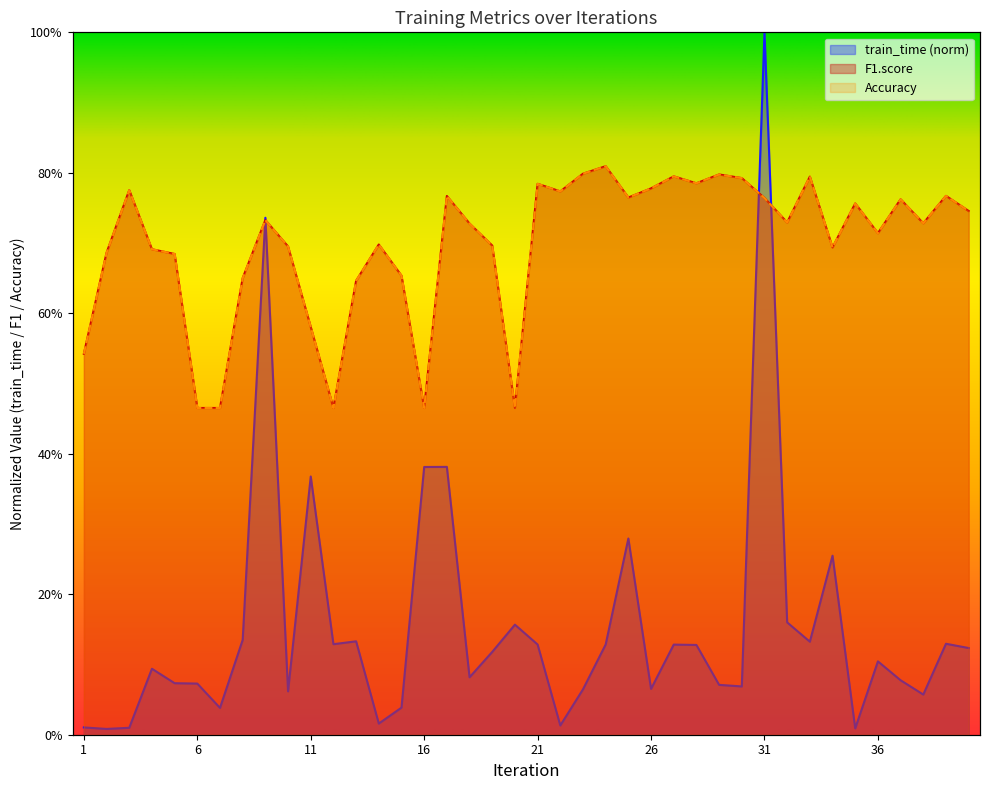

List the labels in order of train_time value, largest first.

31, 9, 17, 16, 11, 25, 34, 32, 20, 8, 13, 33, 39, 12, 24, 21, 27, 28, 40, 19, 36, 4, 18, 37, 5, 6, 29, 30, 26, 23, 10, 38, 15, 7, 14, 22, 1, 3, 35, 2